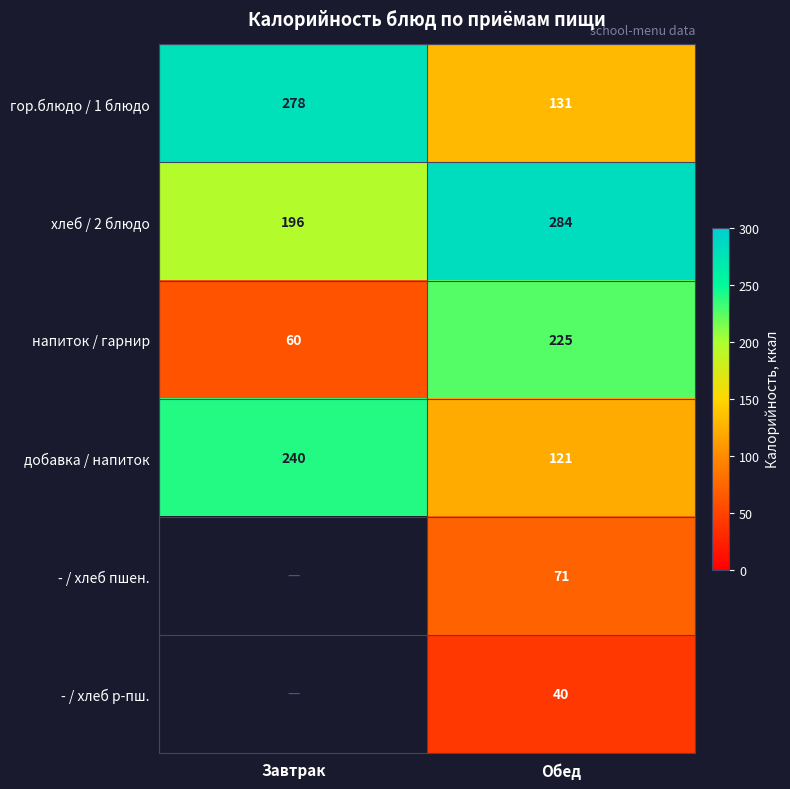

What is the sum of the хлеб / 2 блюдо values at Обед and Завтрак?

480